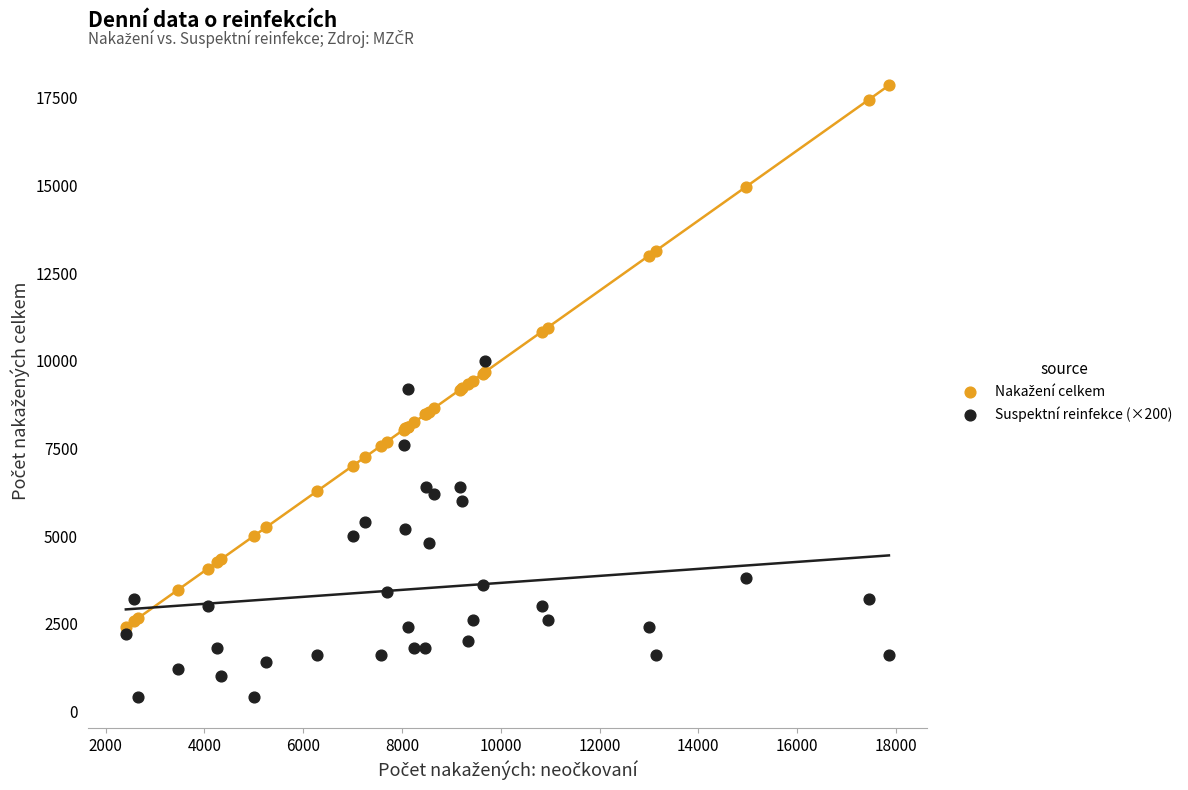

Which series contains the lowest Y value?

Suspektní reinfekce (×200)